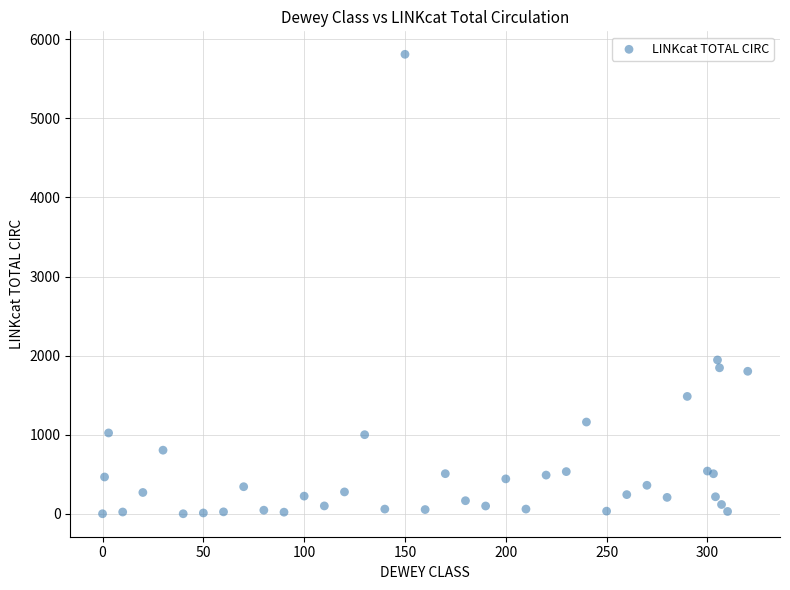

What Y value in the scatter plot is closest to 2905?

1945